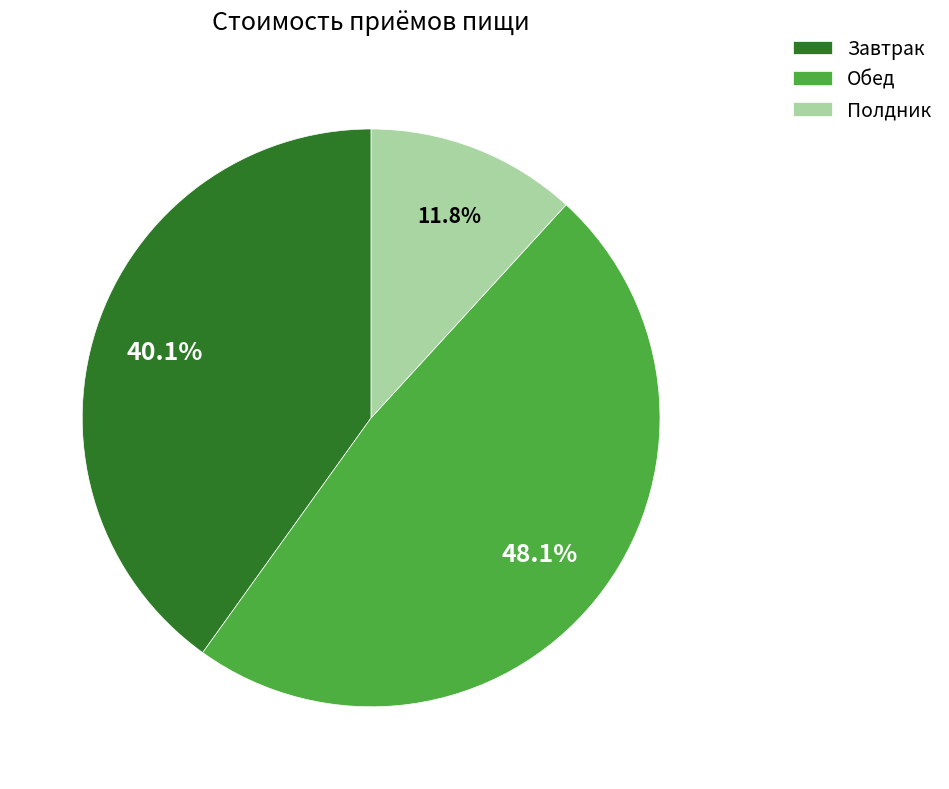

True or false: Завтрак accounts for 47% of the total.

False